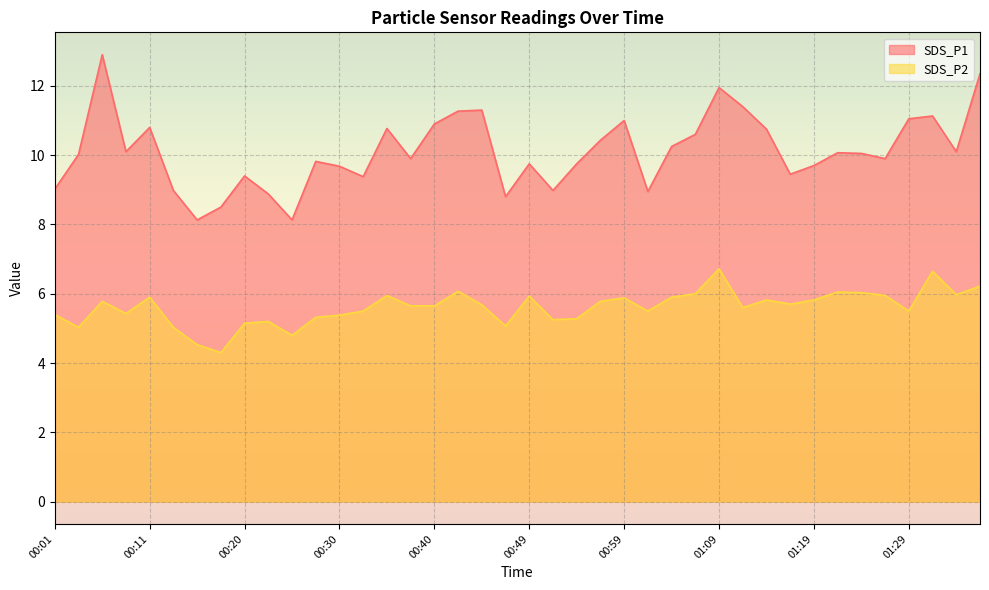

True or false: SDS_P1 and SDS_P2 intersect in this chart.

False